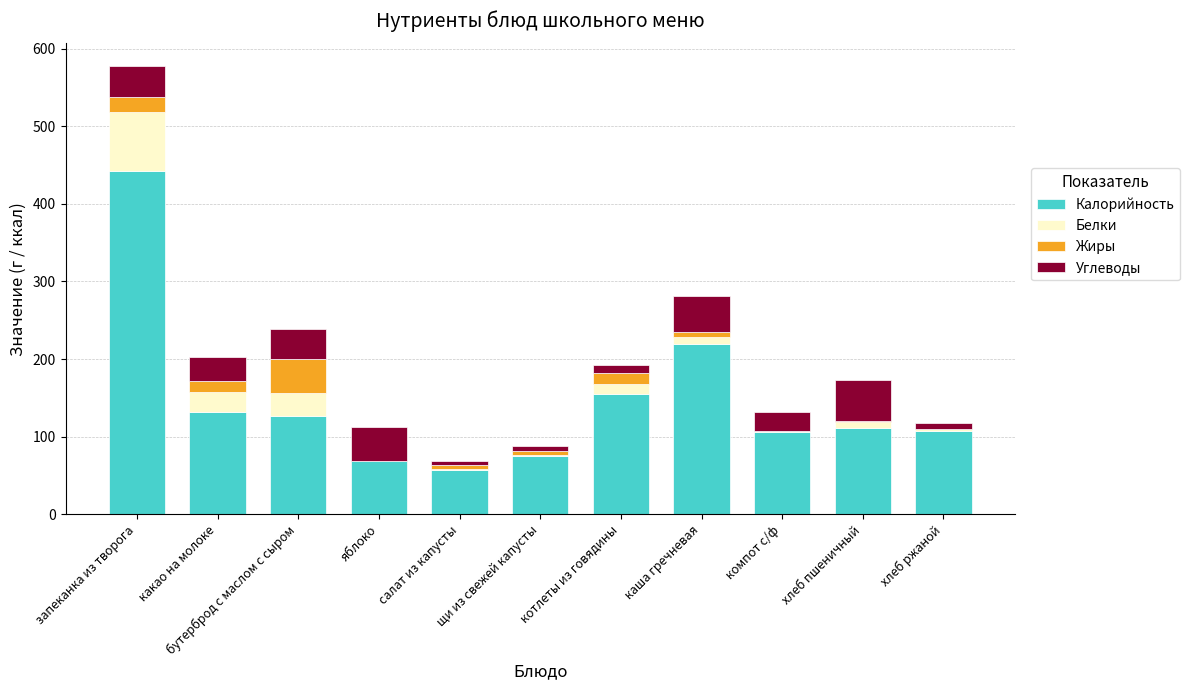

What is the highest value of the Калорийность series?

442.0